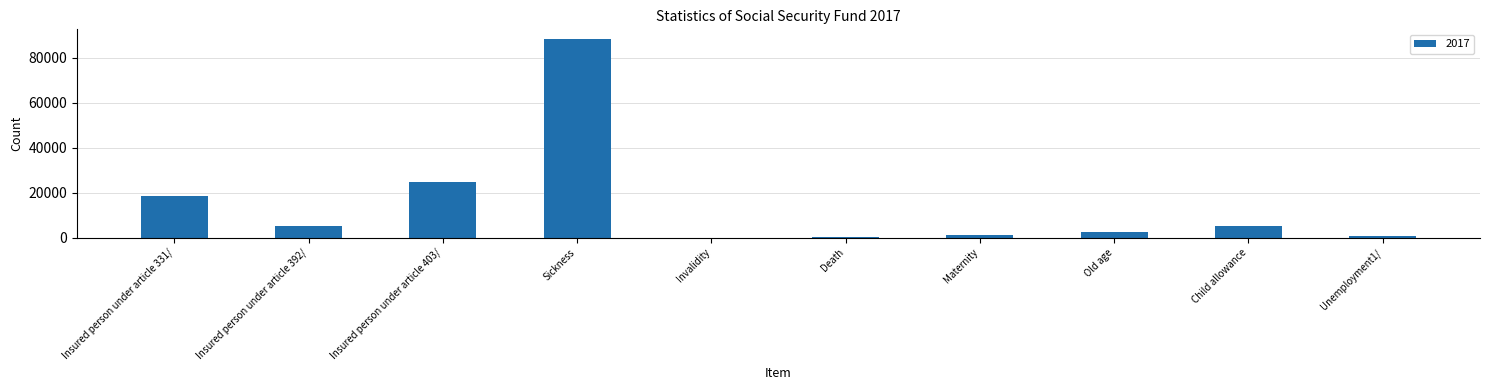

How many distinct data groups are displayed?

1